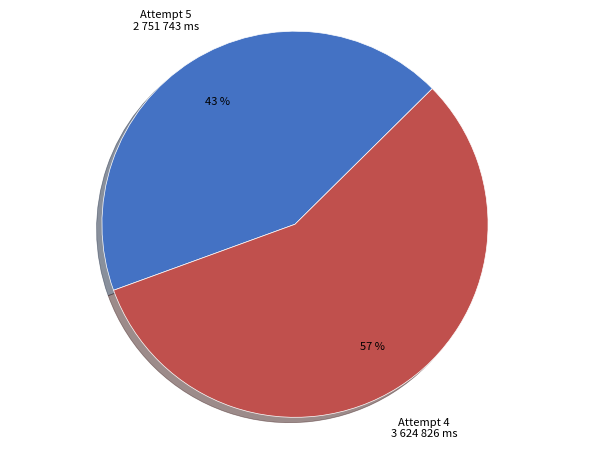

True or false: Attempt 5 accounts for 58% of the total.

False